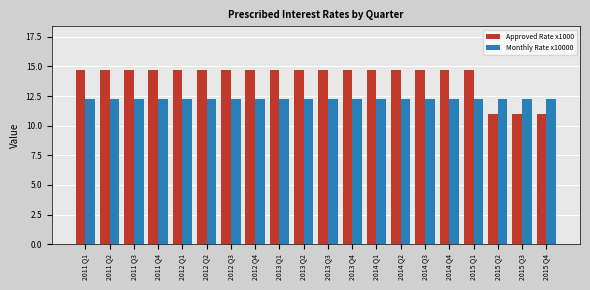

Are the bars grouped side by side (vs. stacked)?

Yes